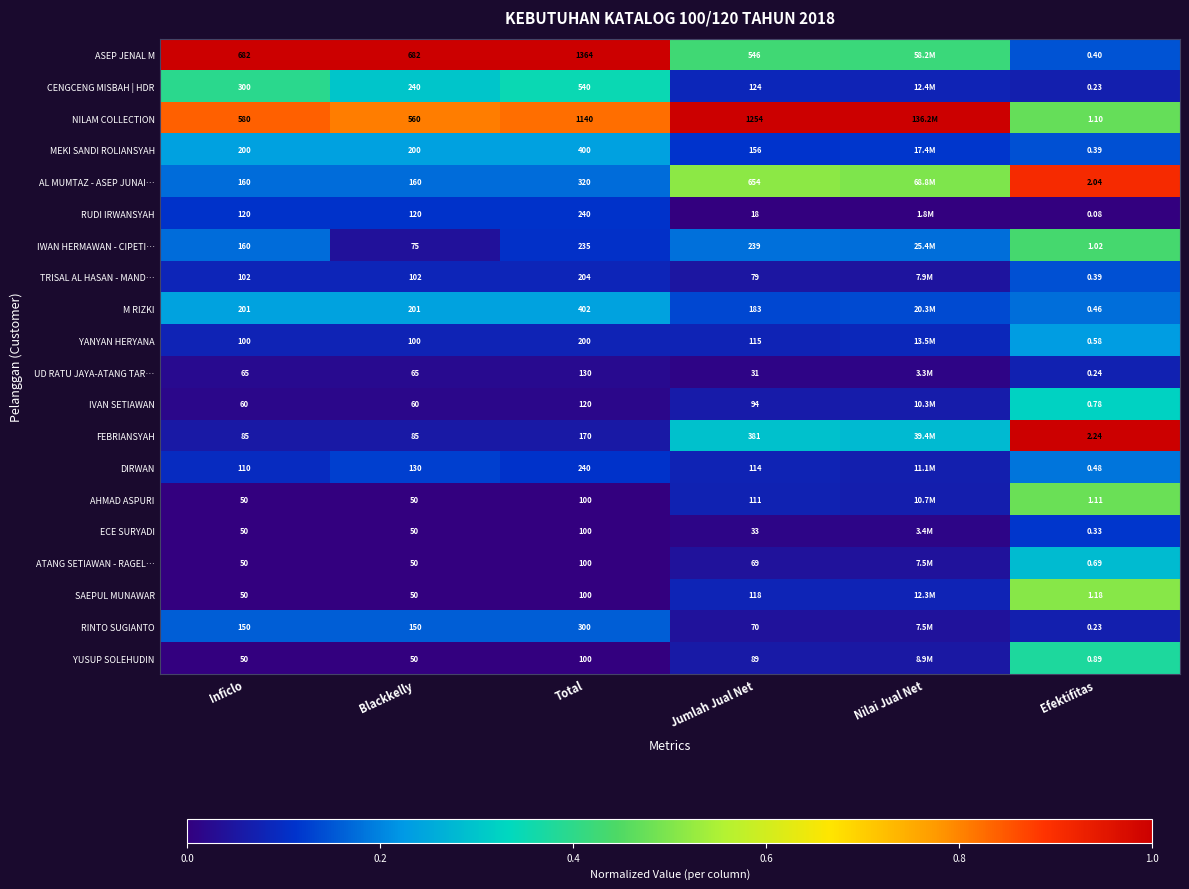

Between Total and Jumlah Jual Net, which series saw the biggest shift?

ASEP JENAL M